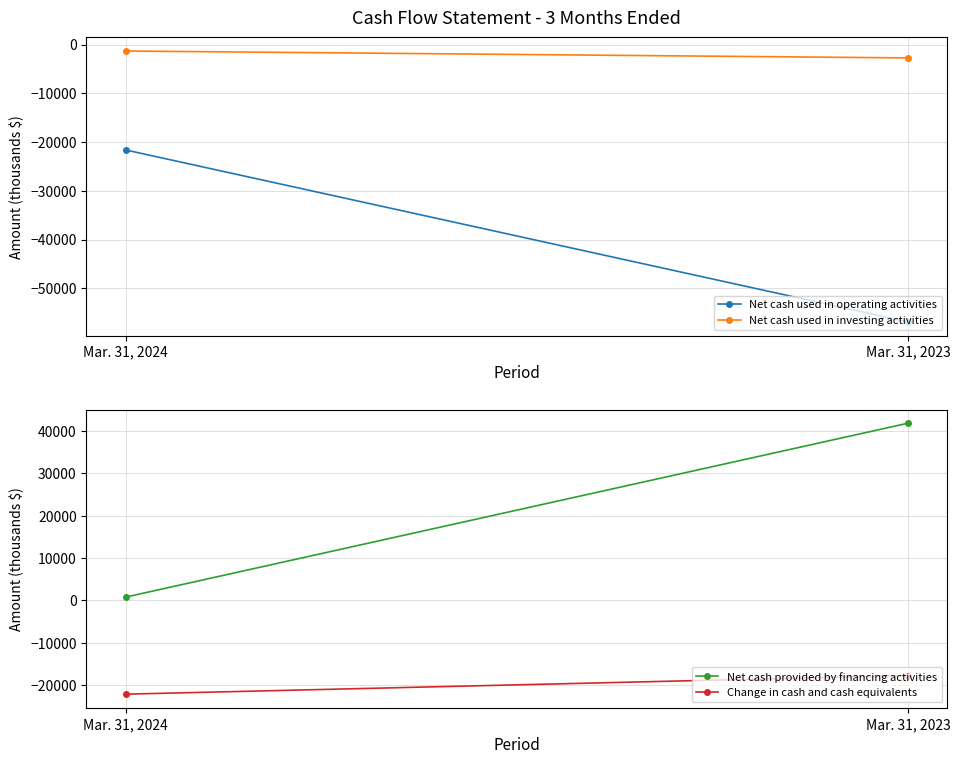

The Net cash provided by financing activities series shows 41894 at Mar. 31, 2023. True or false?

True